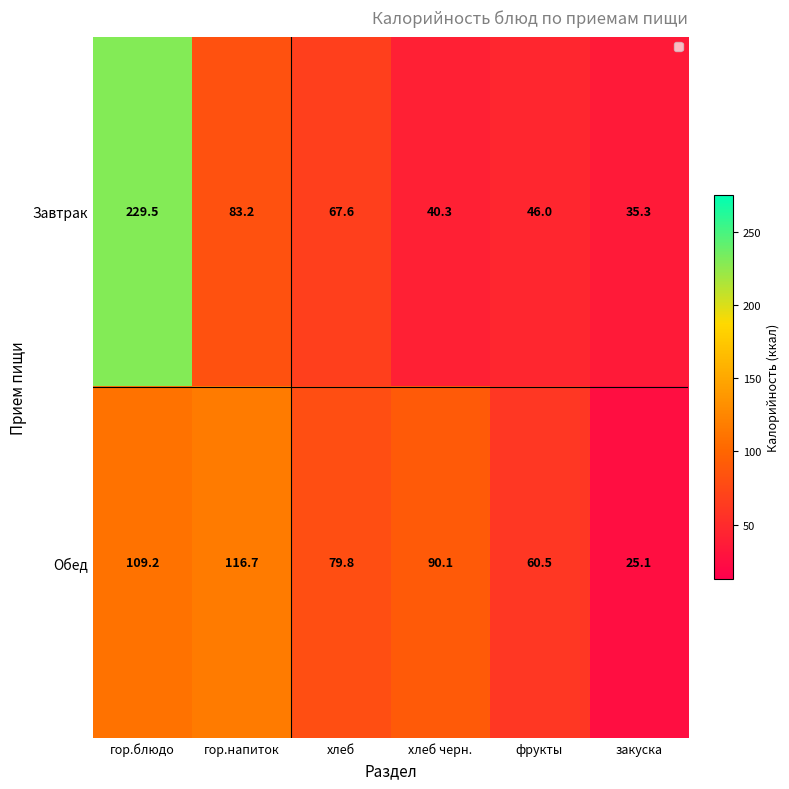

How many data points does each series have?

6